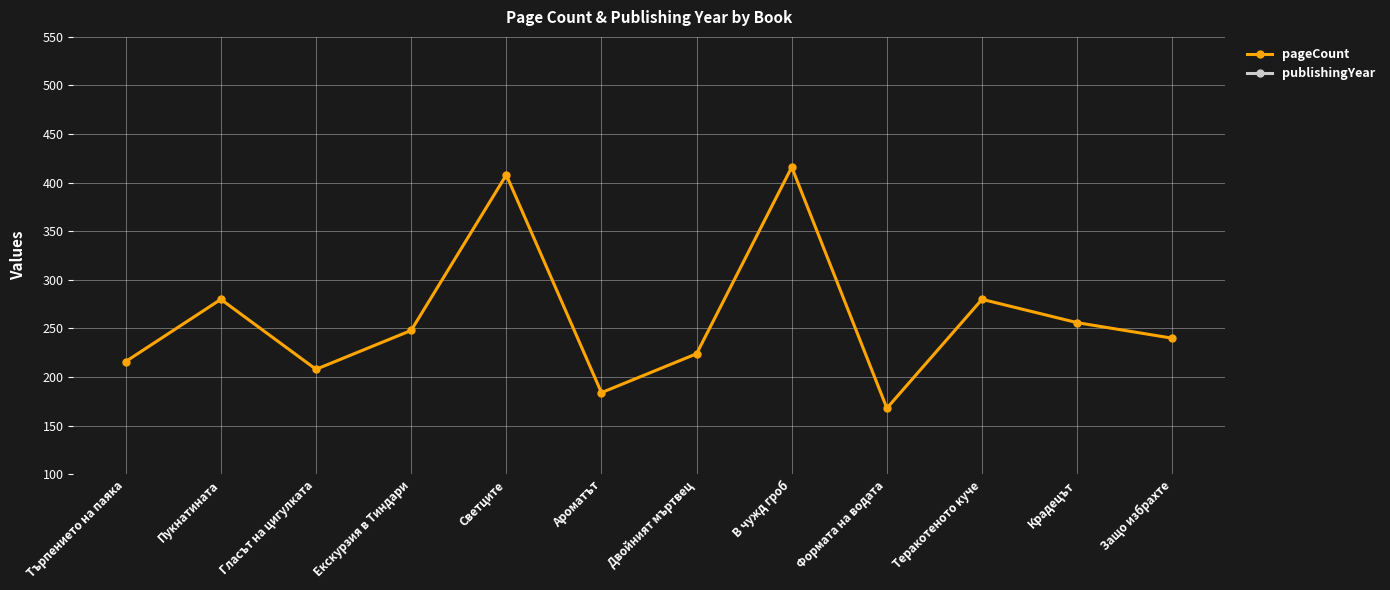

What is the total value across all series at Двойният мъртвец?

2238